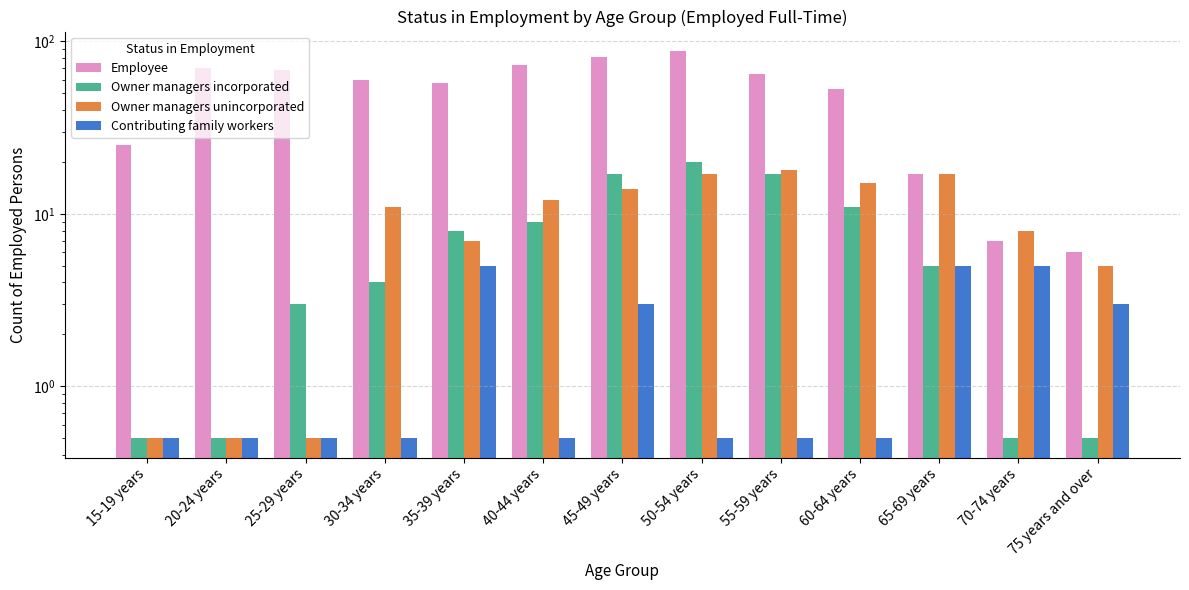

What is the difference between the maximum and minimum values in the Owner managers incorporated series?

19.5